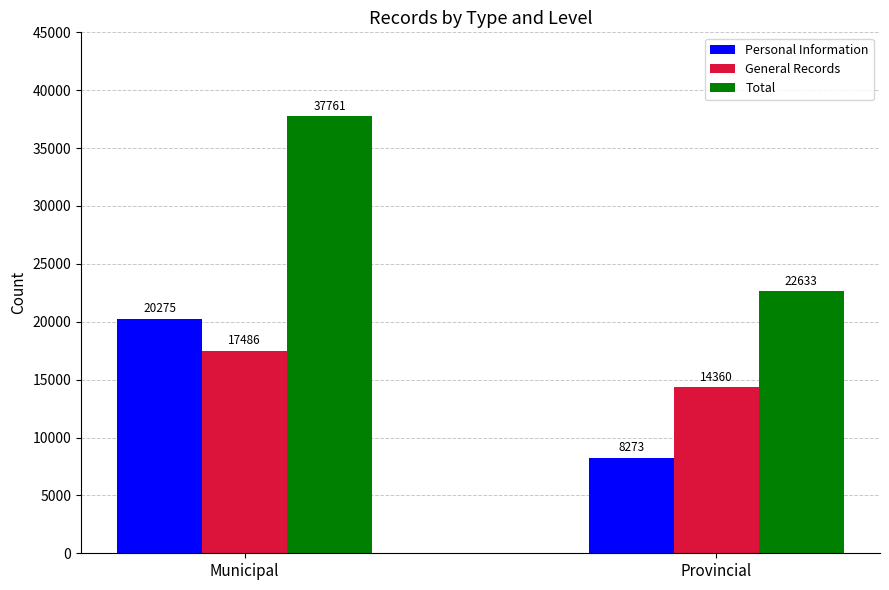

Are the bars grouped side by side (vs. stacked)?

Yes